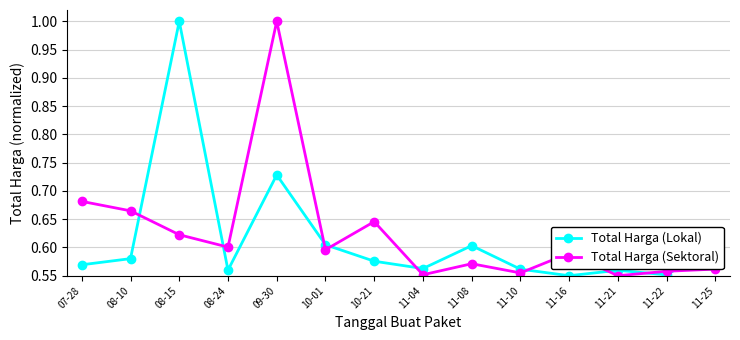

Which series changed the most between 08-10 and 11-16?

Total Harga (Sektoral)